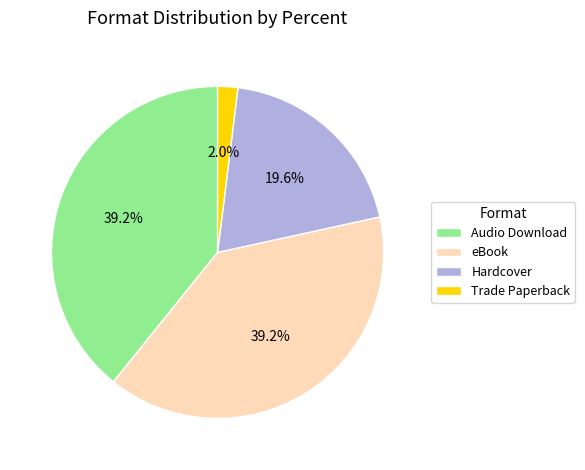

Combined, what portion of the pie is Audio Download and eBook?

78.4%